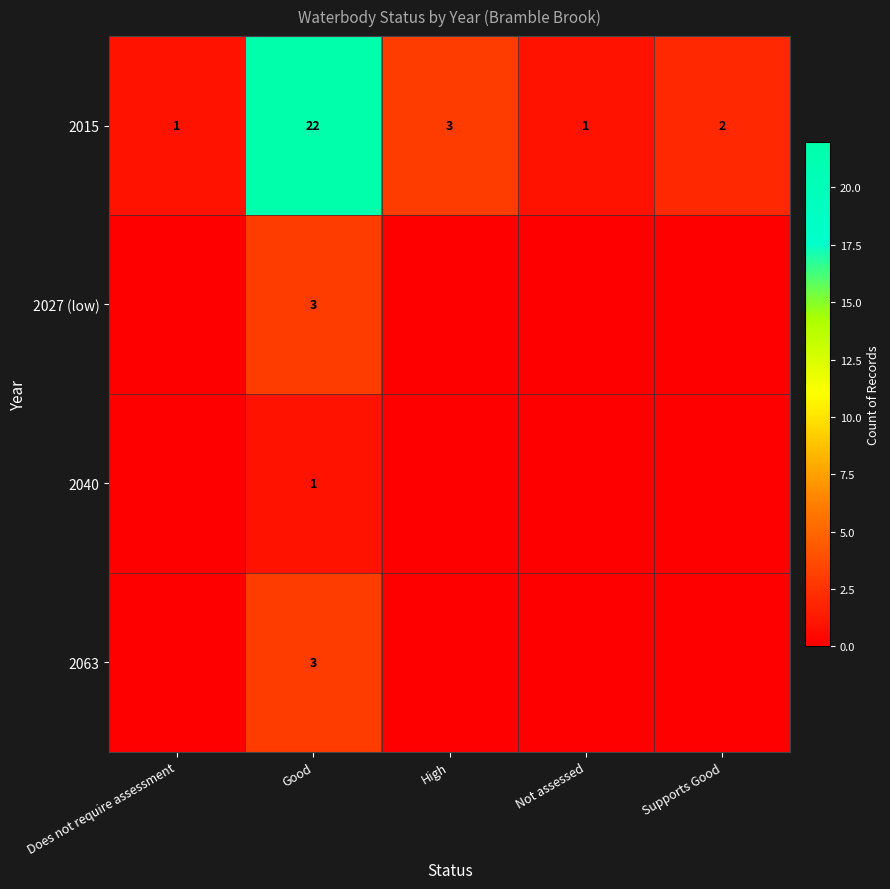

At which category is the sum across all series the highest?

Good